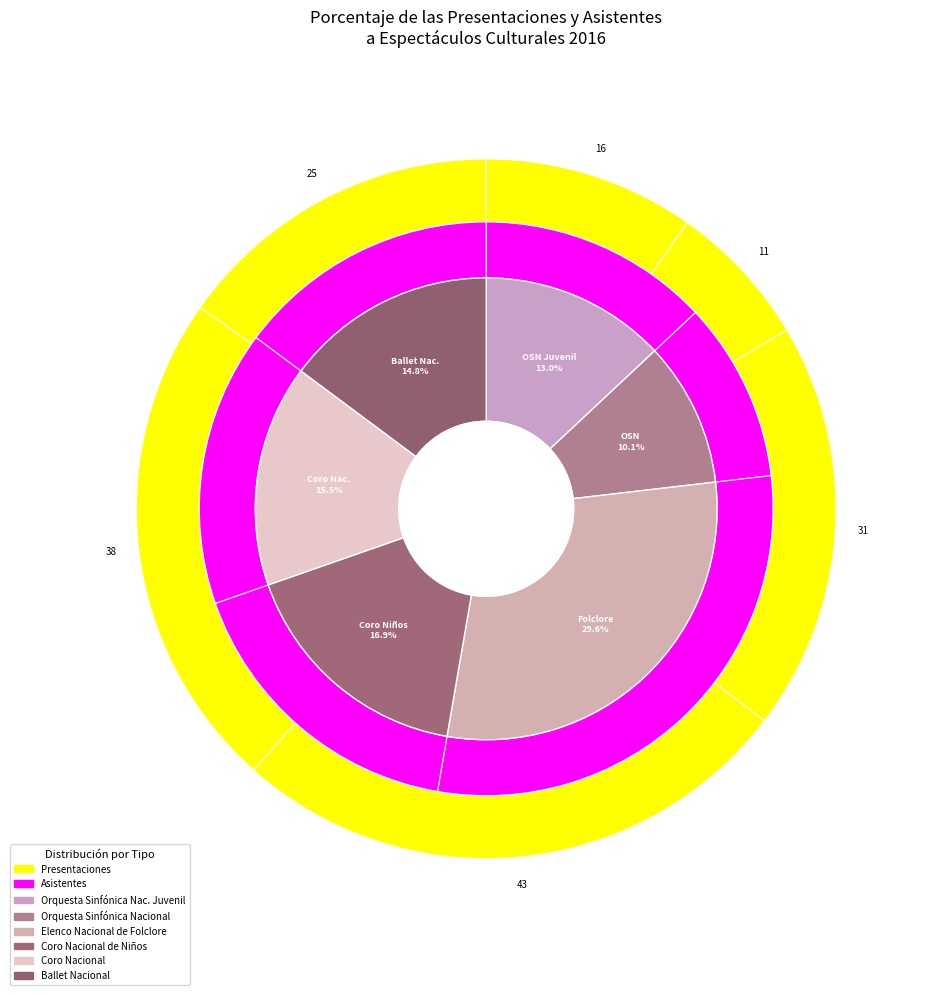

Which slice is the largest?

Elenco Nacional de Folclore